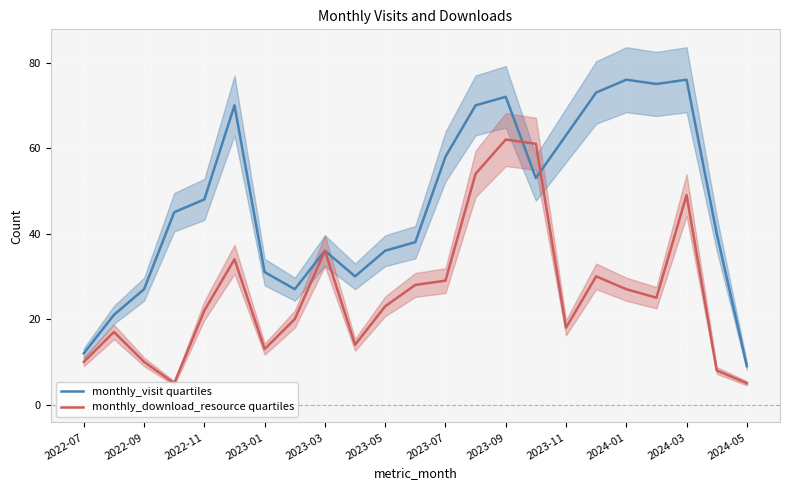

The value of monthly_download_resource quartiles at 2023-01 is 13. True or false?

True